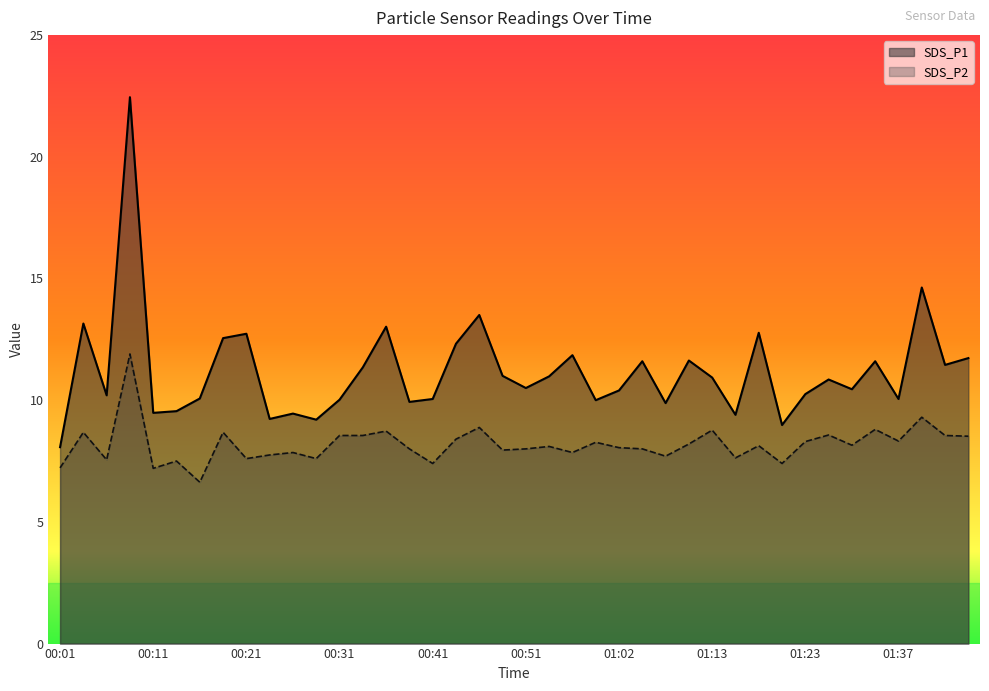

Between 00:28 and 00:41, which is larger?

00:41